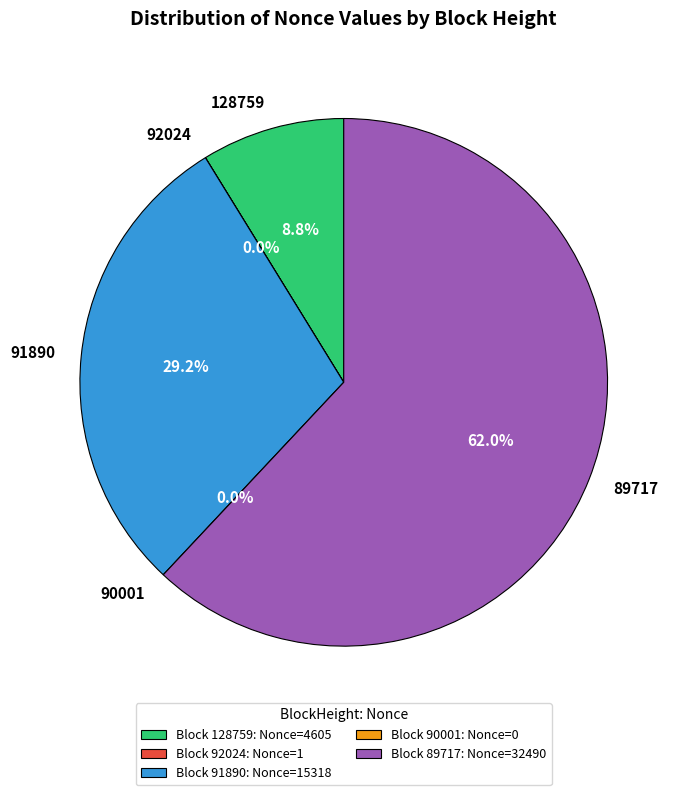

Is it true that 91890 is 37% of the pie?

False